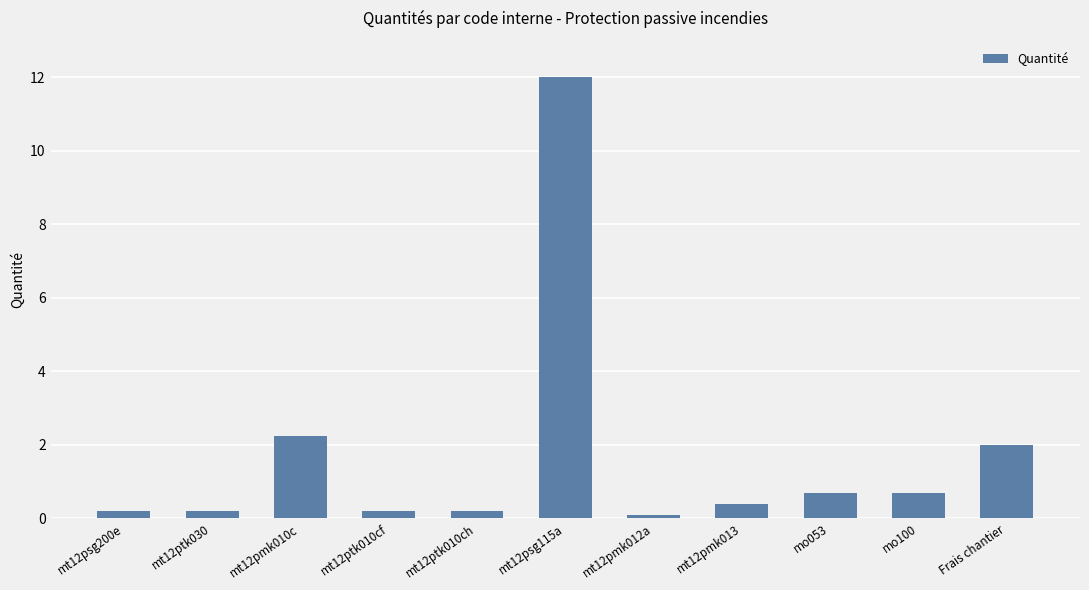

What is the difference between the maximum and minimum values?

11.9